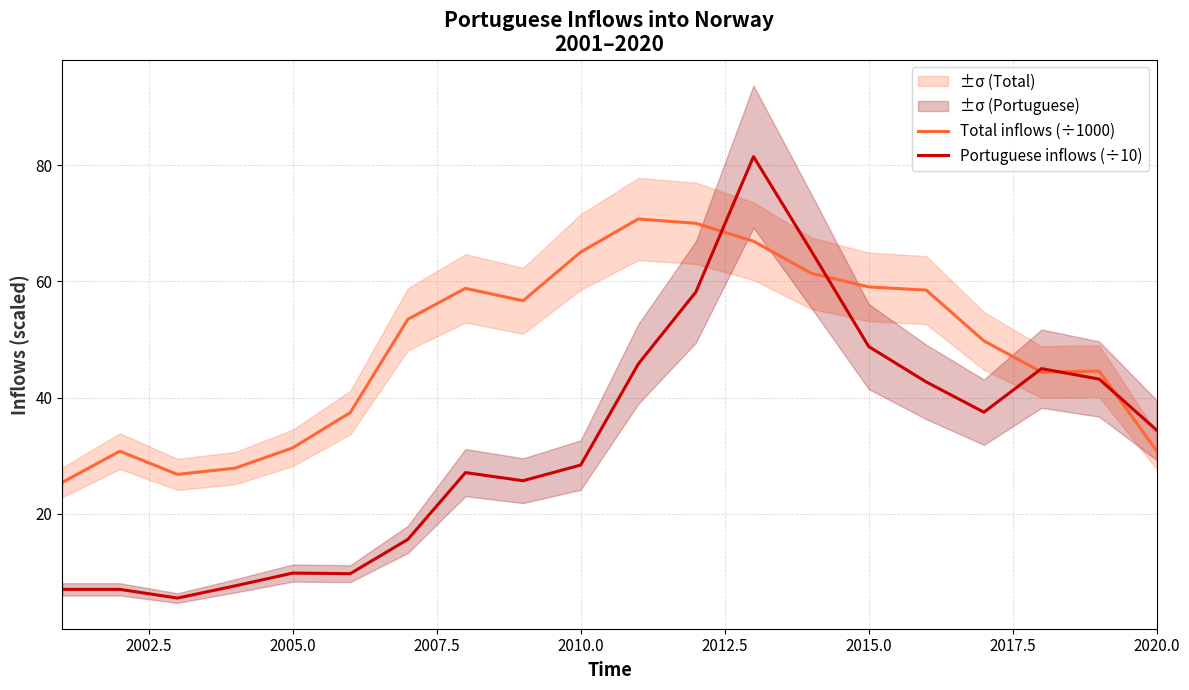

How many times do Portuguese inflows (÷10) and Total inflows (÷1000) cross each other?

5